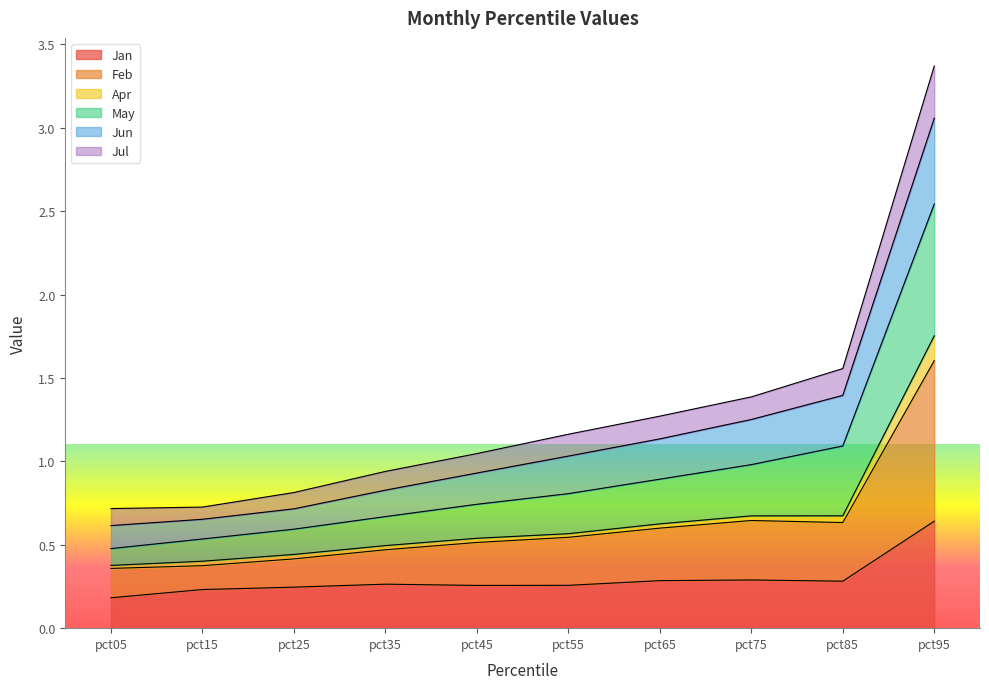

The value of Jan at pct05 is 0.2. True or false?

True